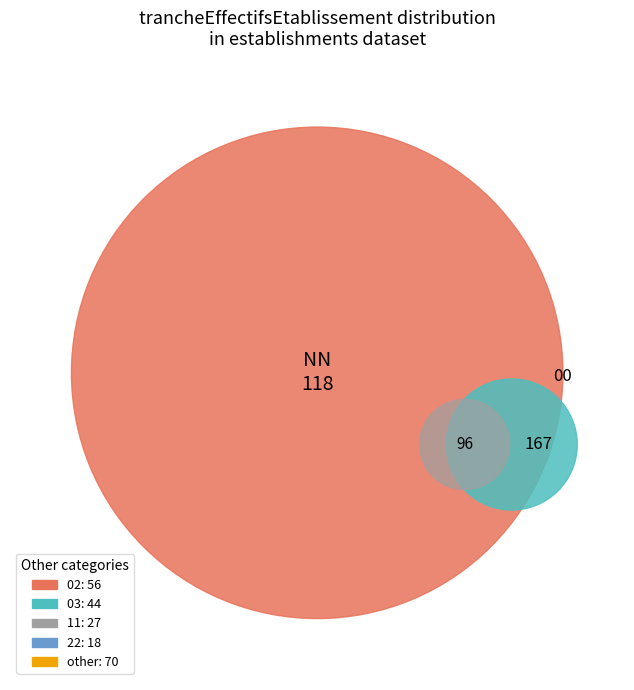

Approximately how many times larger is the value at 02 compared to 00?

0.3